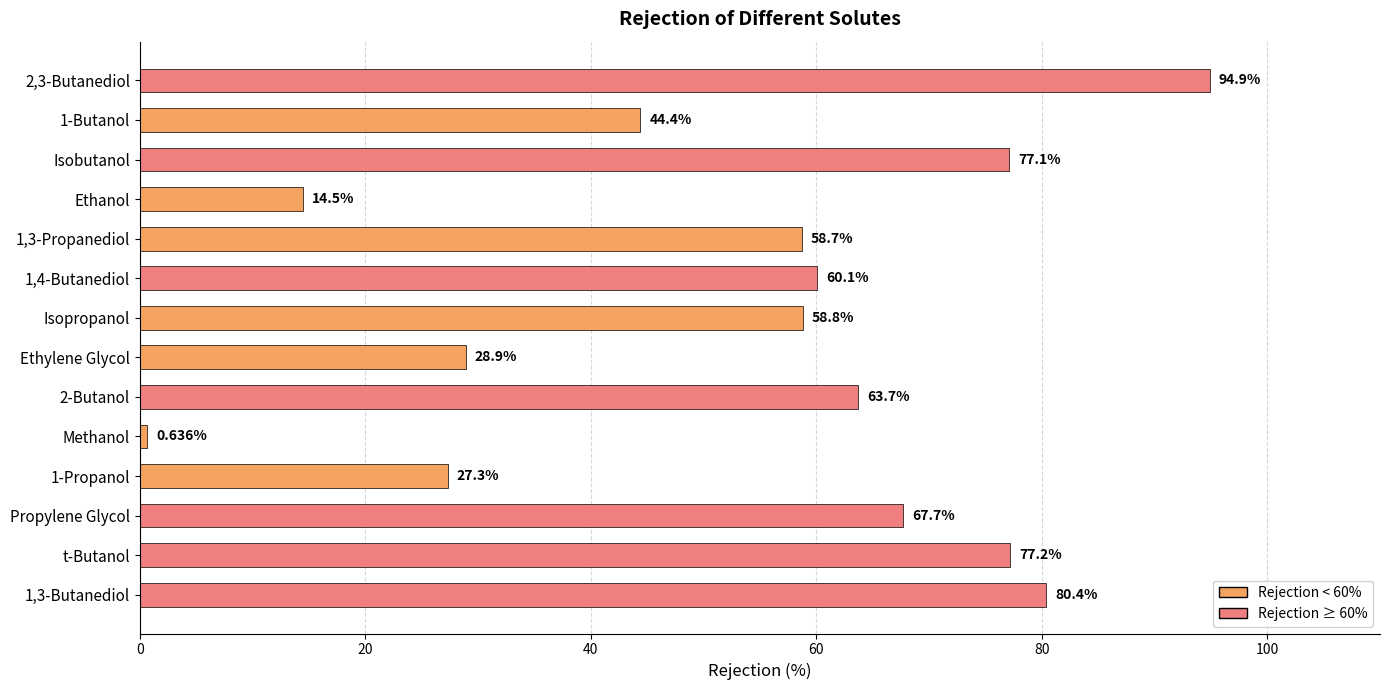

What is the difference between the maximum and minimum values?

94.3